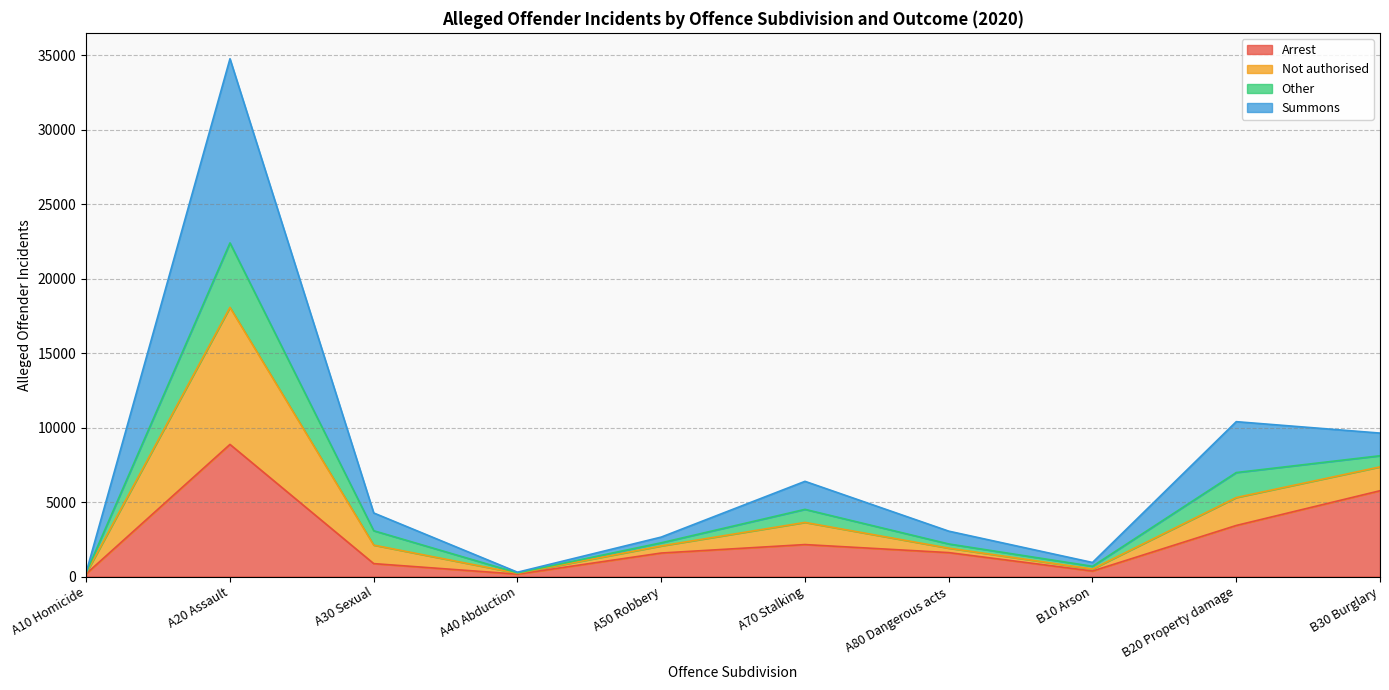

What is the highest value of the Arrest series?

8871